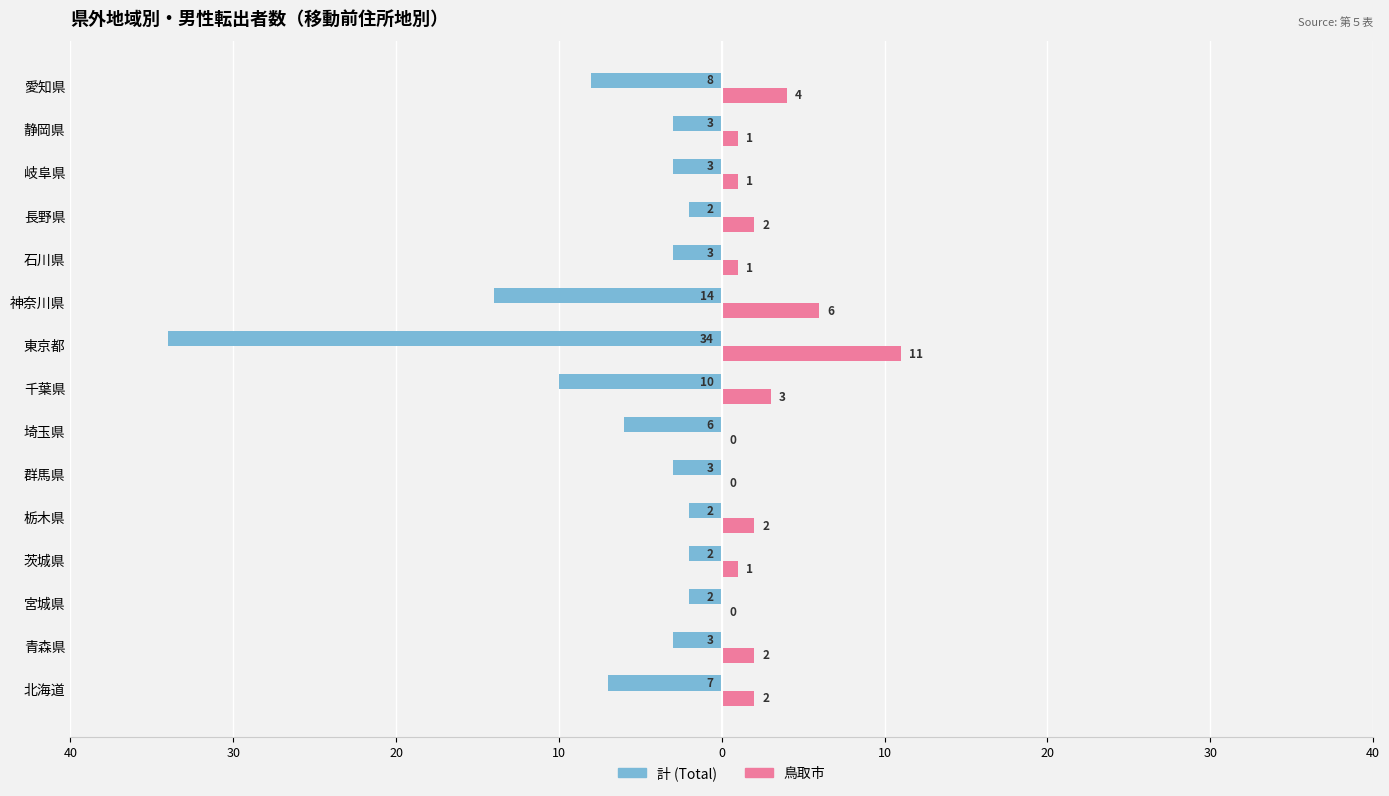

The 計 (Total out-migrants) series shows -1 at 静岡県. True or false?

False